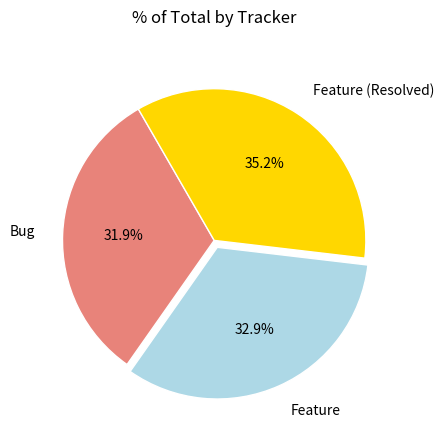

What is the smallest slice in the pie chart?

Bug